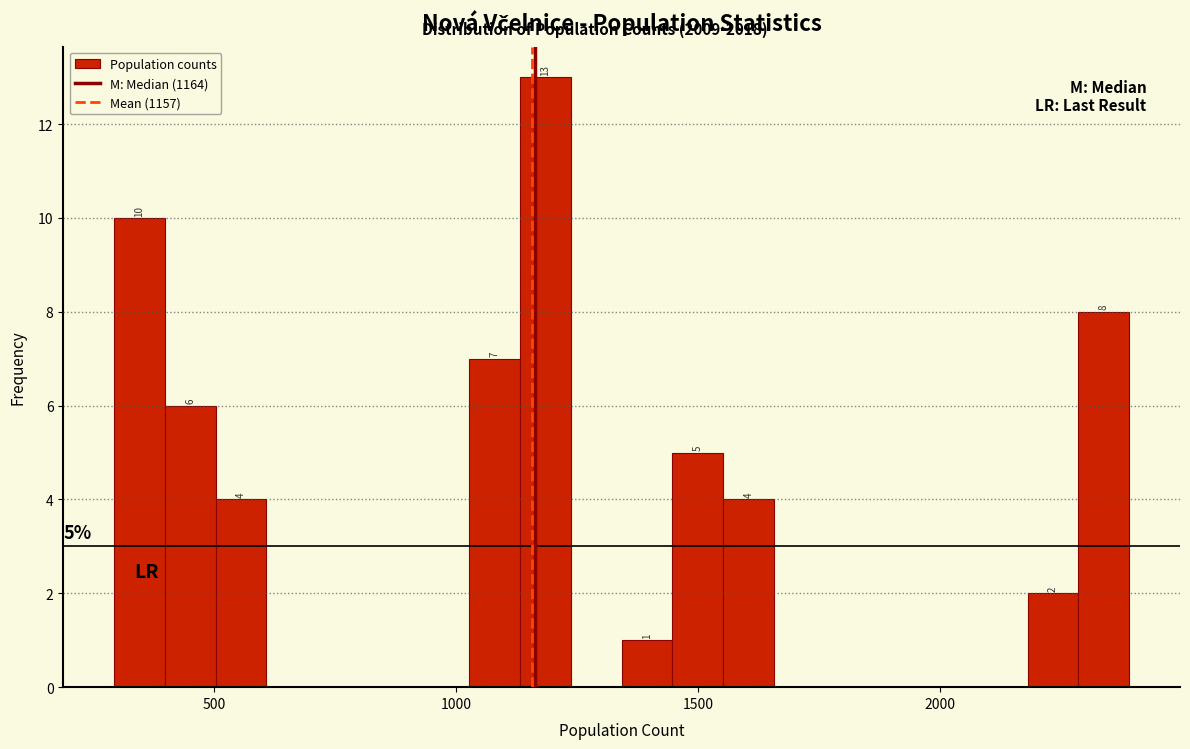

Read against the x-axis, roughly where is the centre of the tallest bar?

1200